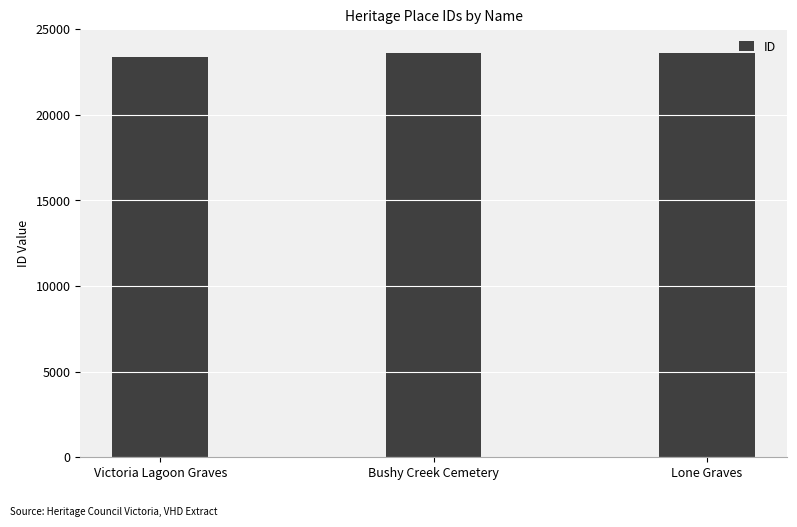

The value at Lone Graves is 23642. True or false?

True